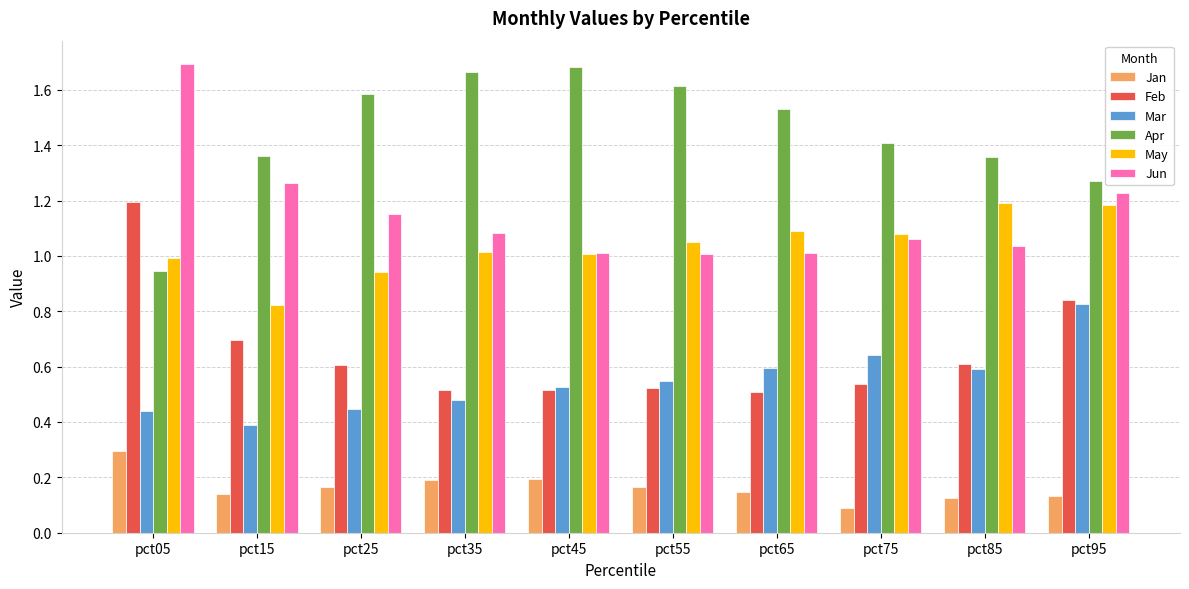

Which category has the lowest value across all series?

pct75